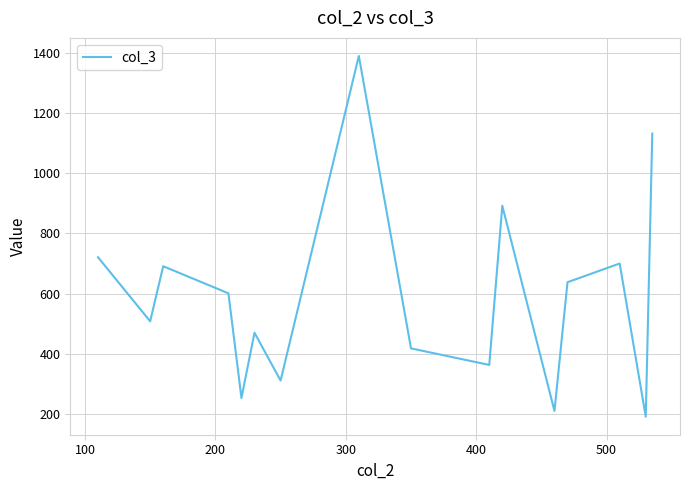

What is the greatest value displayed?

1390